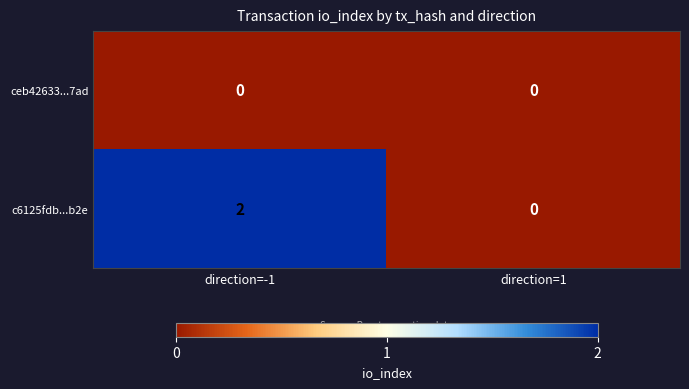

How many distinct data groups are displayed?

2